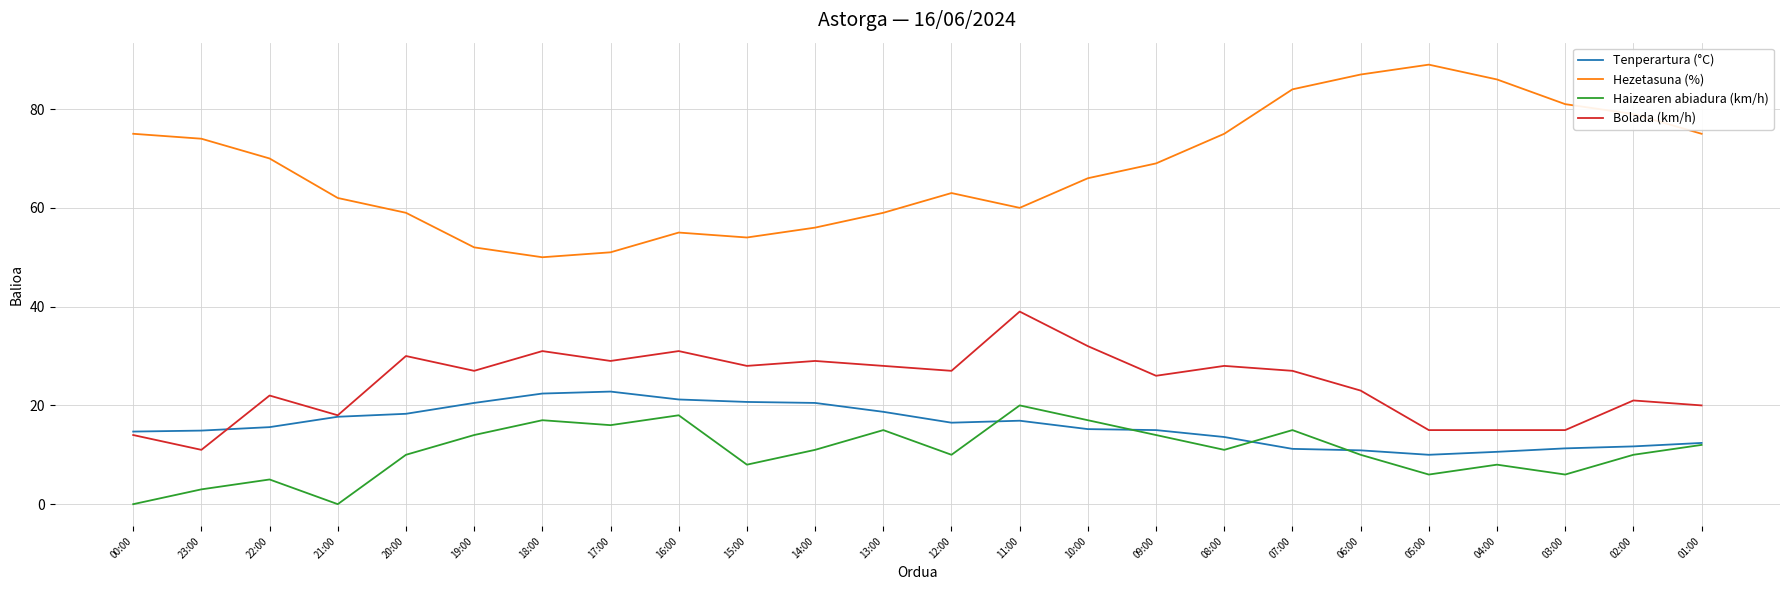

How many interior local peaks does the Haizearen abiadura (km/h) series have?

7